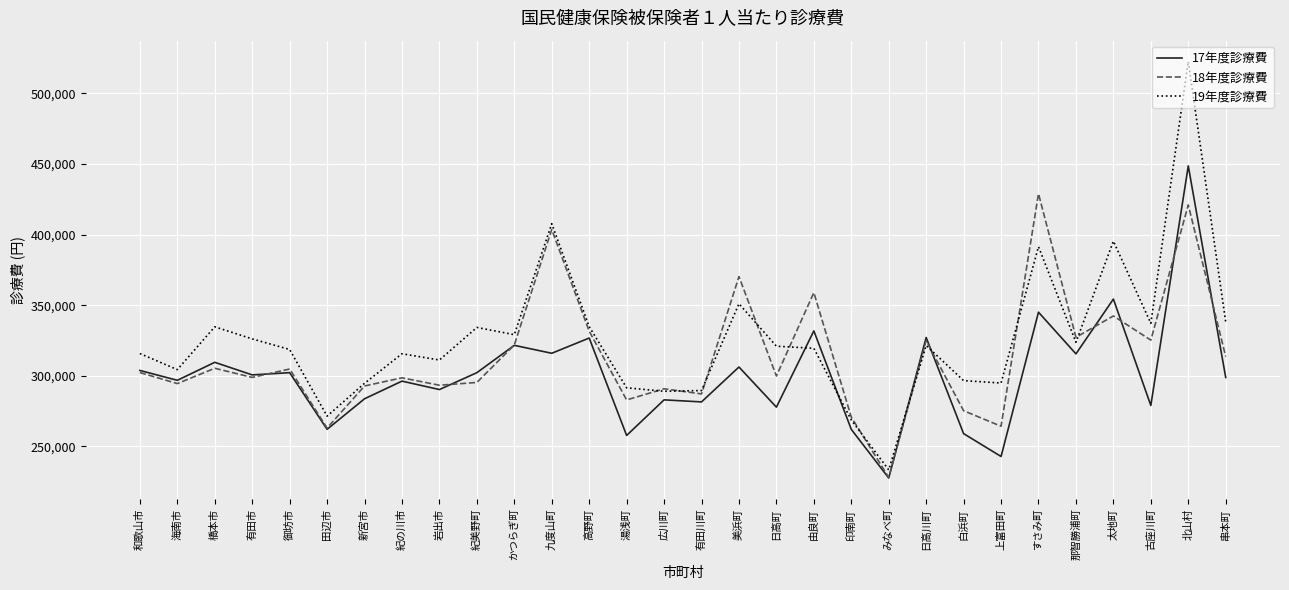

Which series has the widest spread of values?

19年度診療費